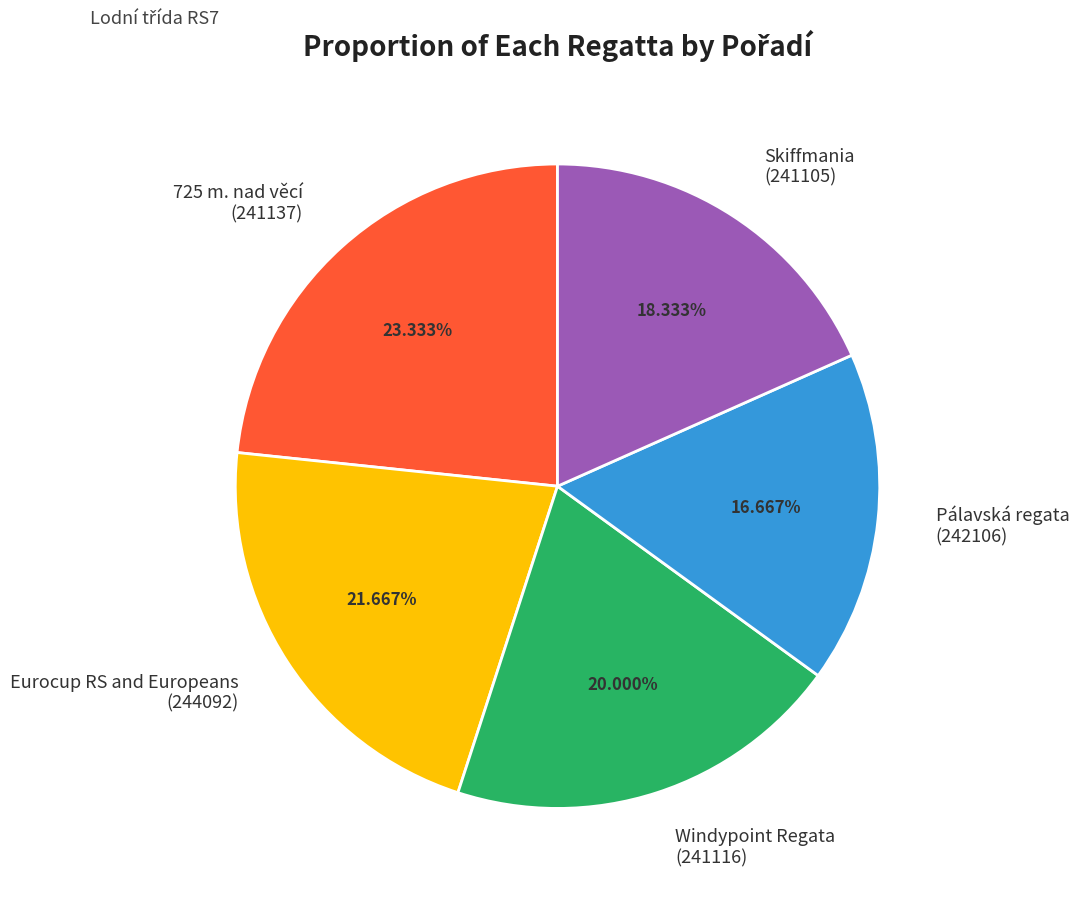

Do Eurocup RS and Europeans (244092) and 725 m. nad věcí (241137) together represent more than half of the pie?

No